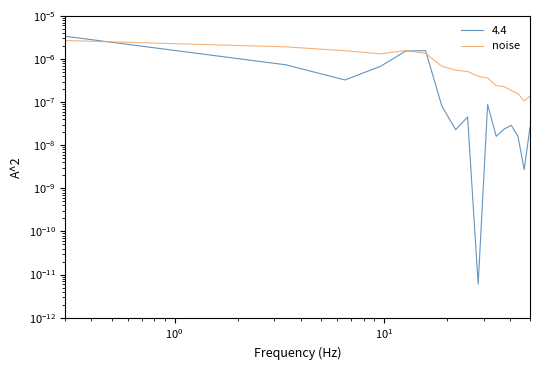

Is it true that the value at $\mathdefault{10^{0}}$ is 0.0?

False